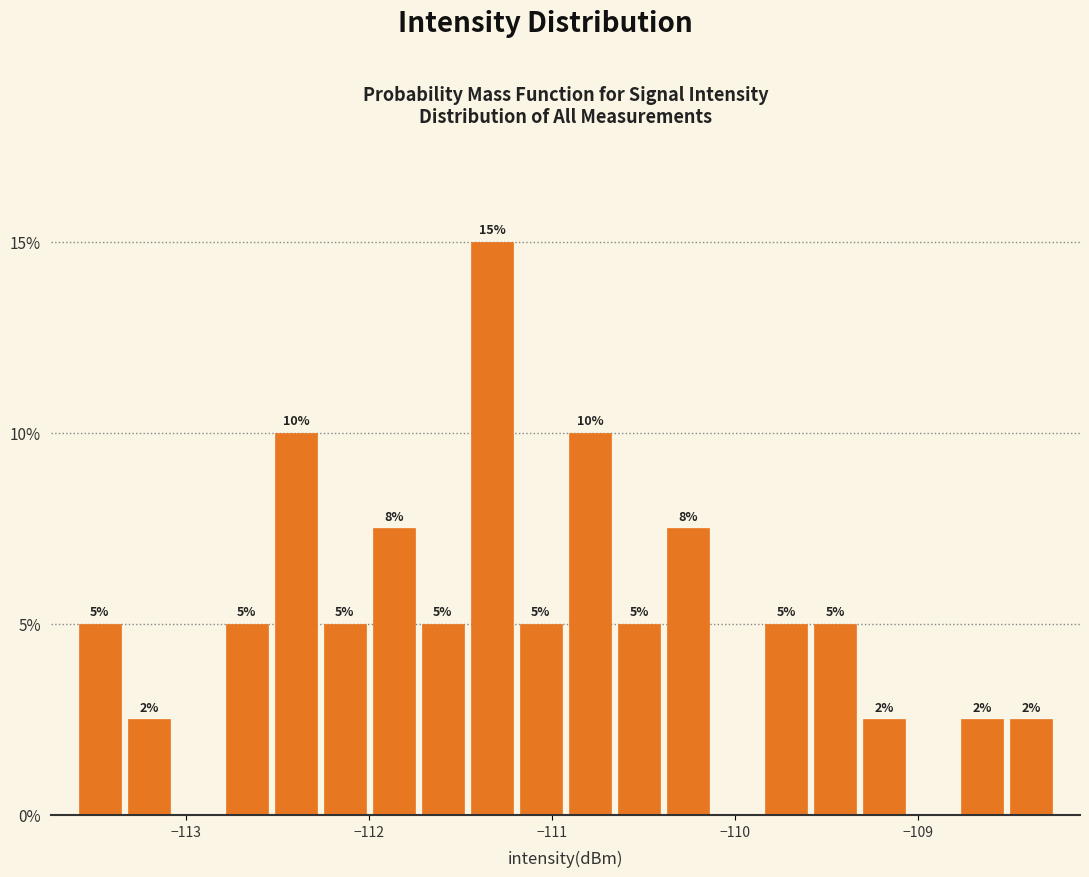

Around what value on the x-axis is the tallest bar? Give the approximate position of its centre, as read against the axis.

-111.3